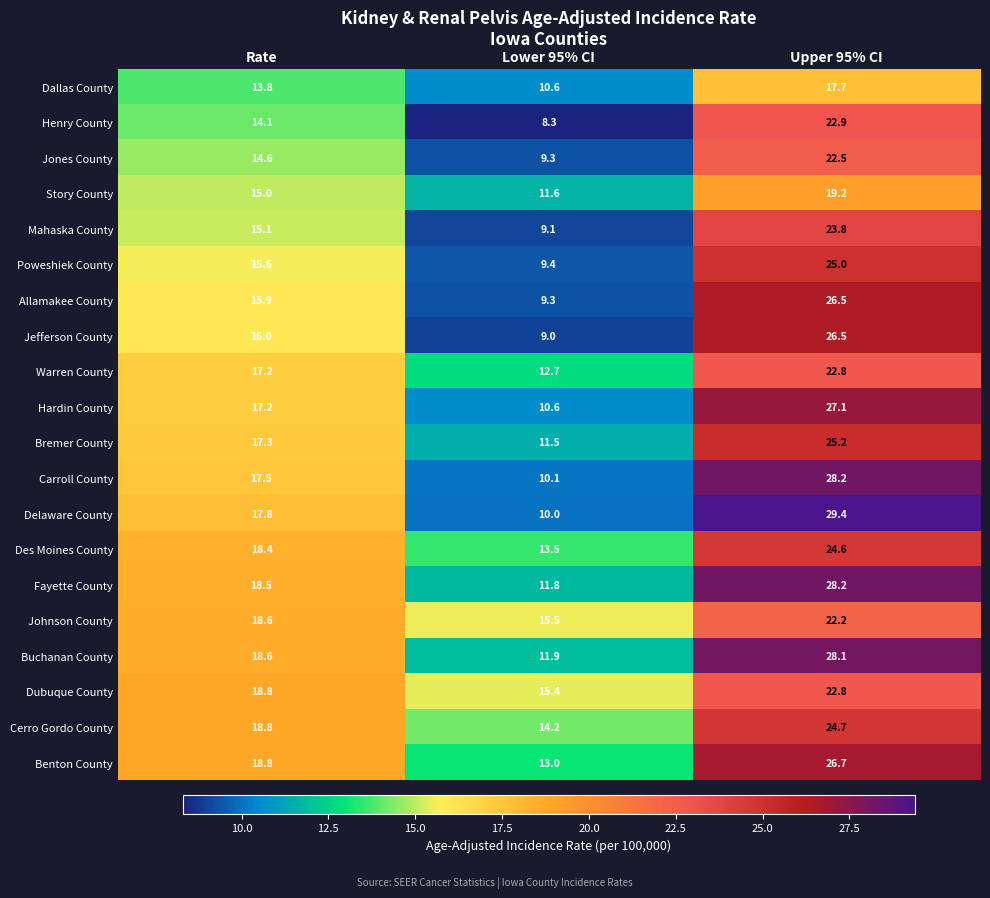

True or false: Fayette County has a value of 28.2 at Upper 95% CI.

True